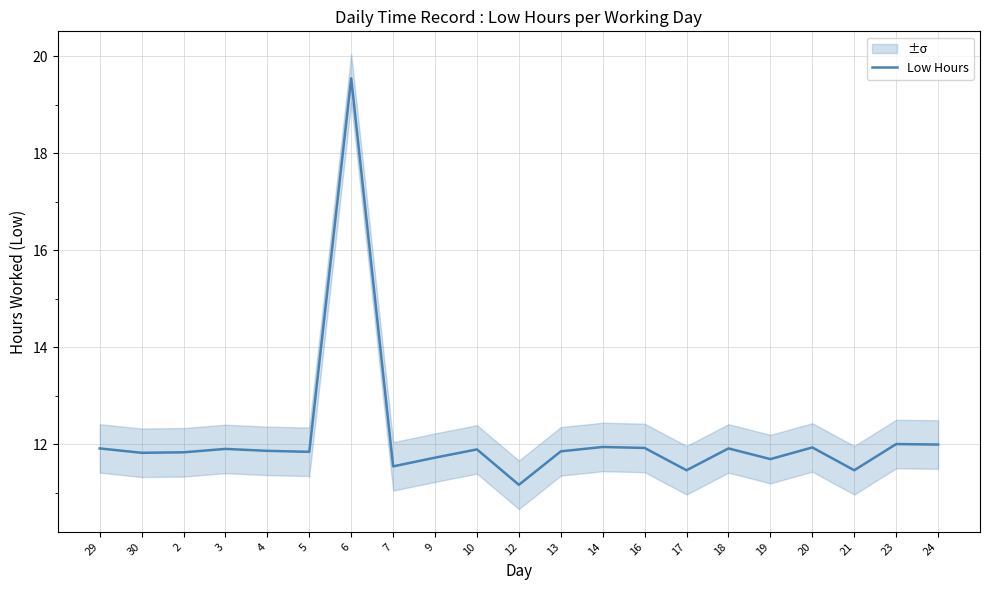

True or false: the data shows 11.7 at 19.

True